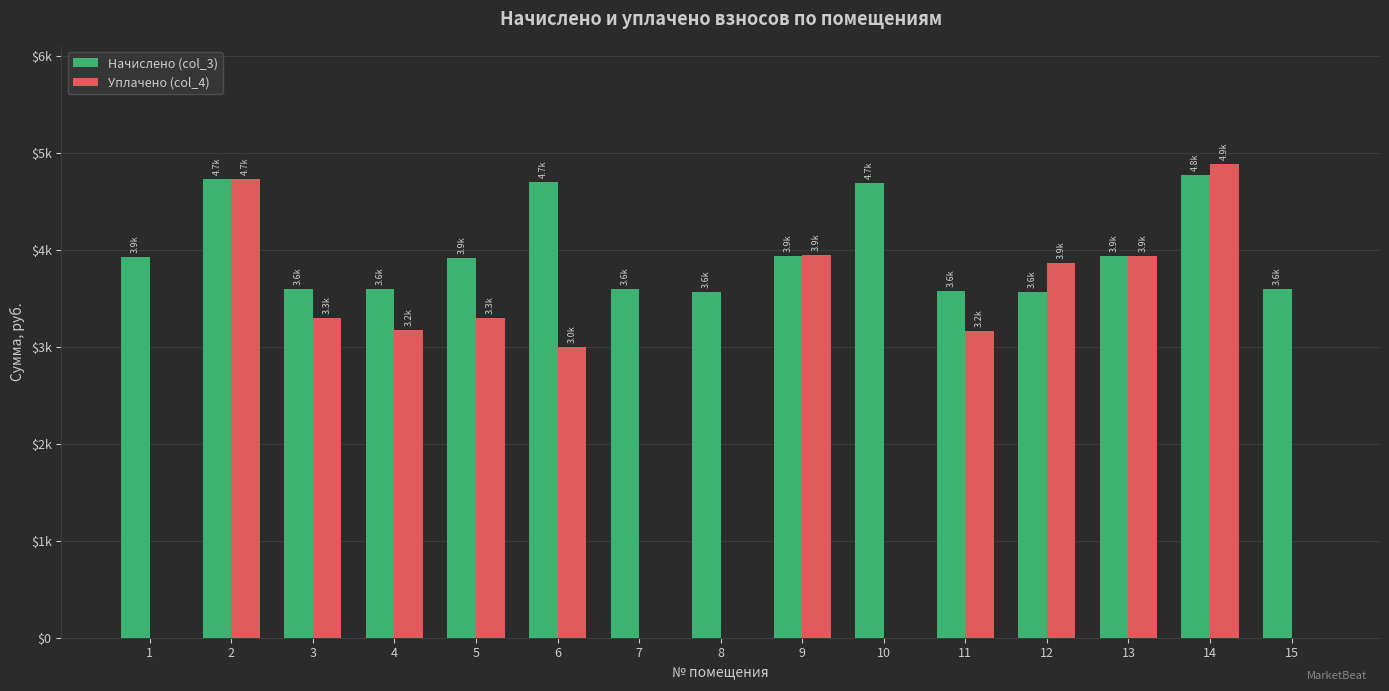

What is the average value of the Начислено (col_3) series?

3981.7